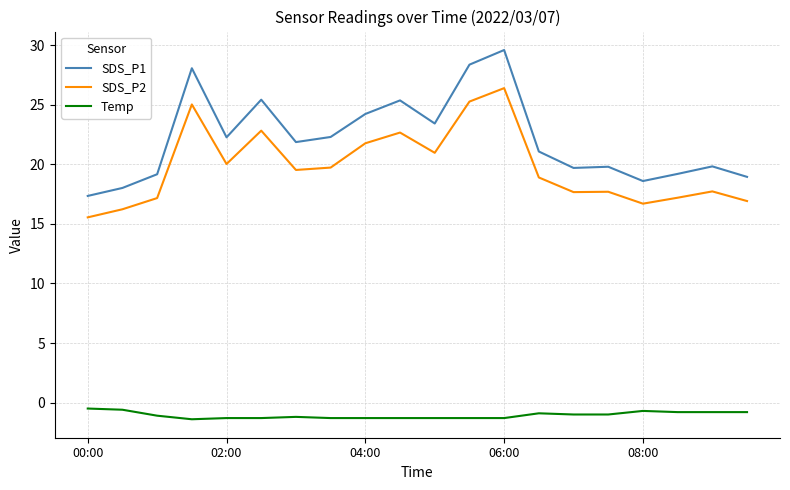

List the series in order of their peak value, highest first.

SDS_P1, SDS_P2, Temp